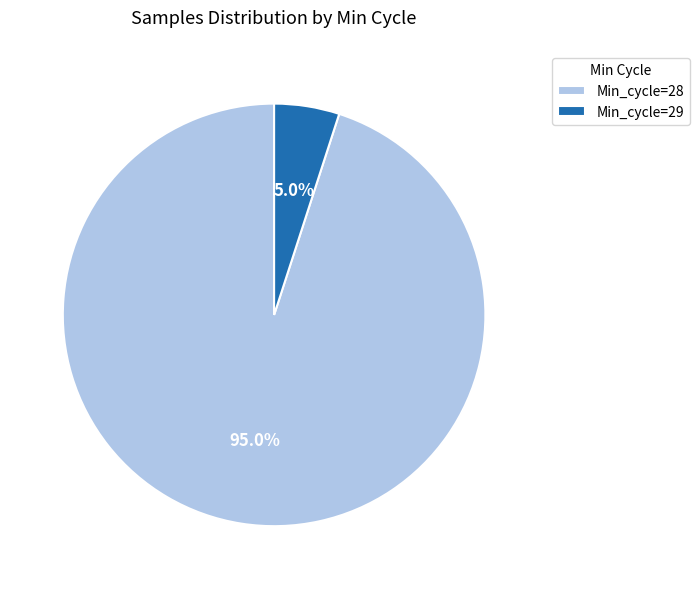

Combined, what portion of the pie is Min_cycle=28 and Min_cycle=29?

100.0%